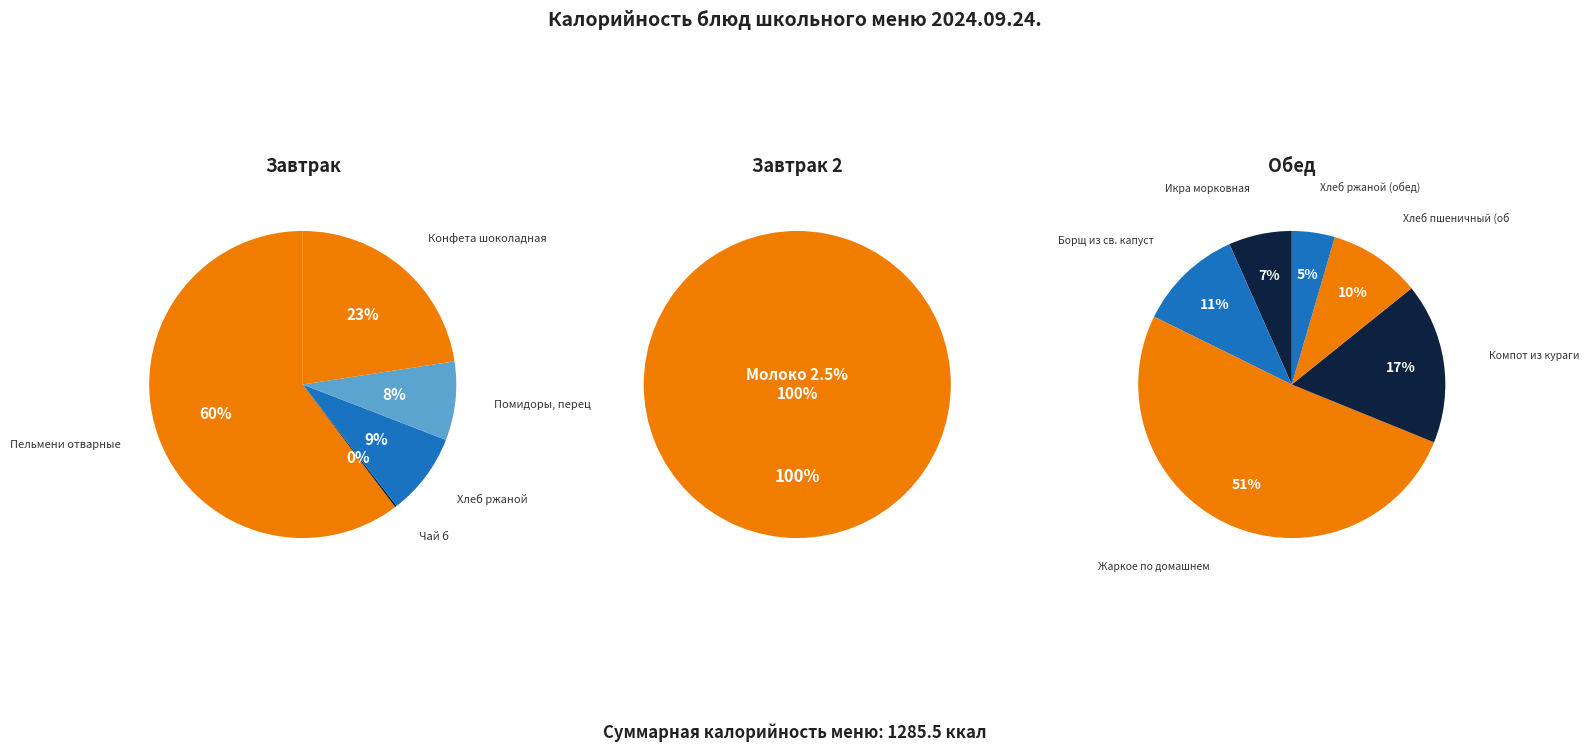

How many slices are in this pie chart?

12